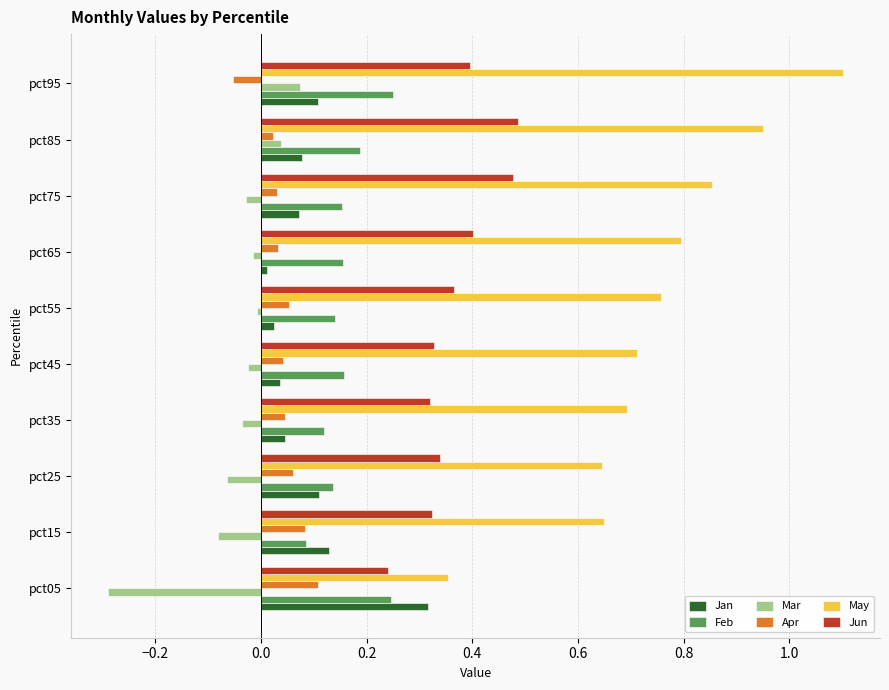

Which category has the highest value in the Mar series?

pct95